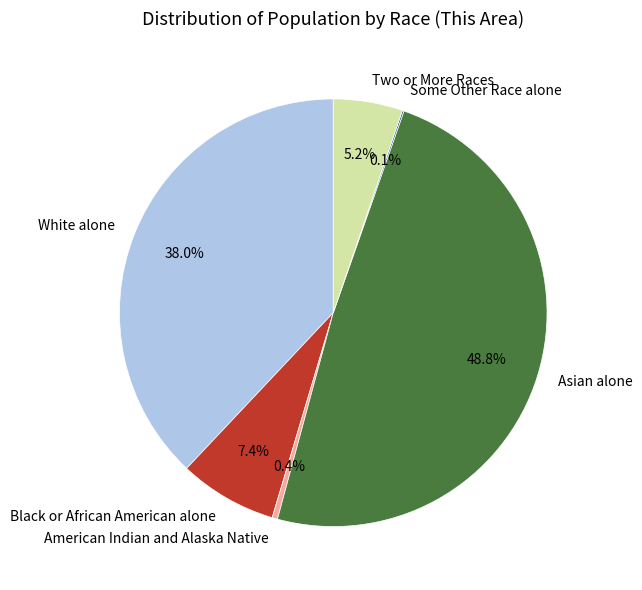

What portion of the pie excludes Asian alone?

51.2%